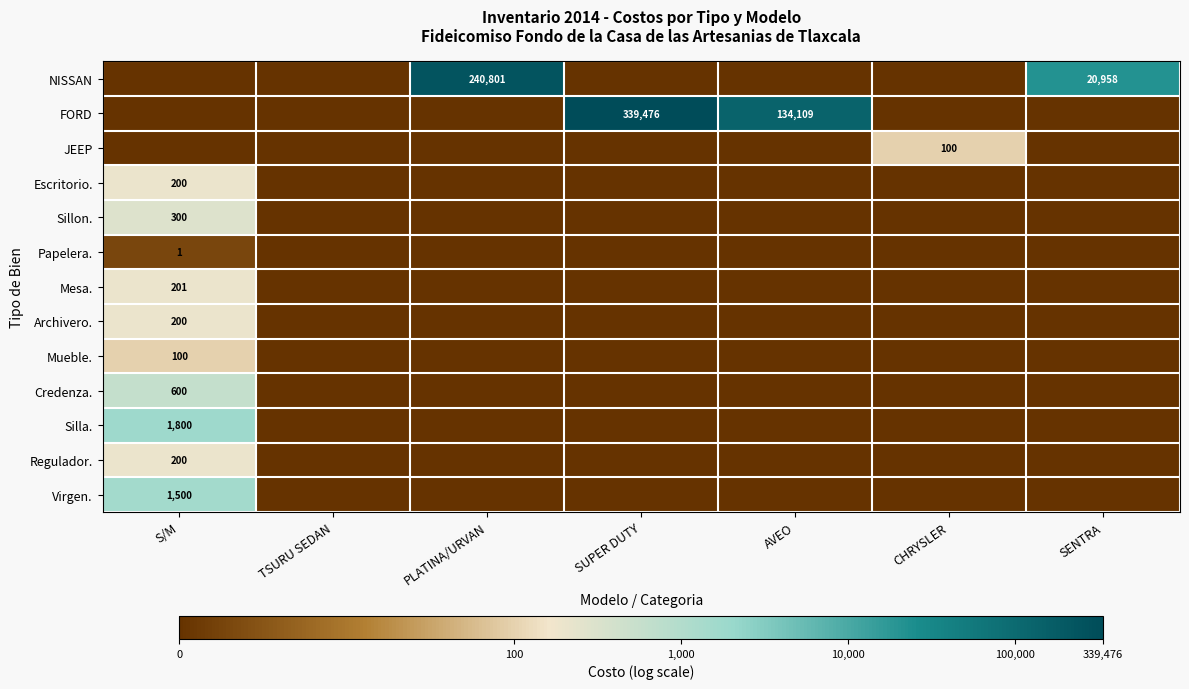

How many Credenza. values are between 0 and 1?

6